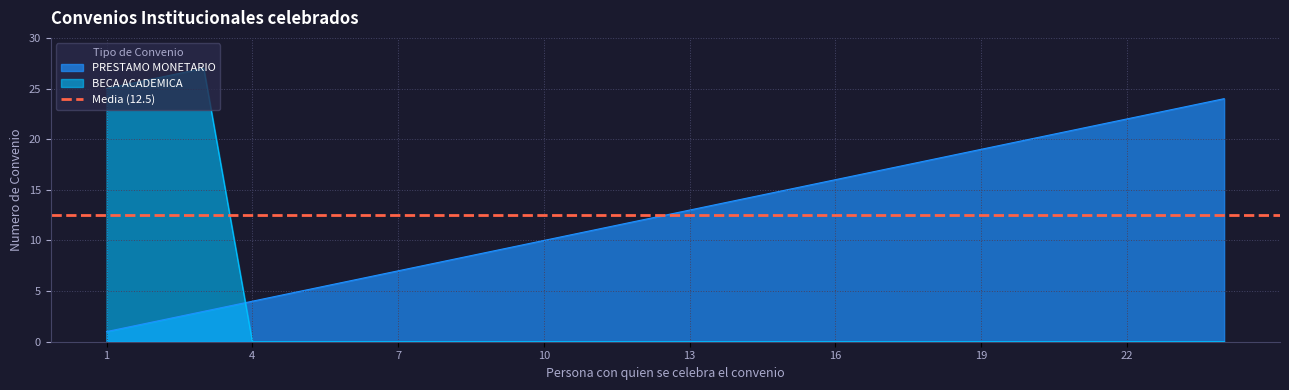

True or false: PRESTAMO MONETARIO has more than 0 points higher than both neighbors.

False